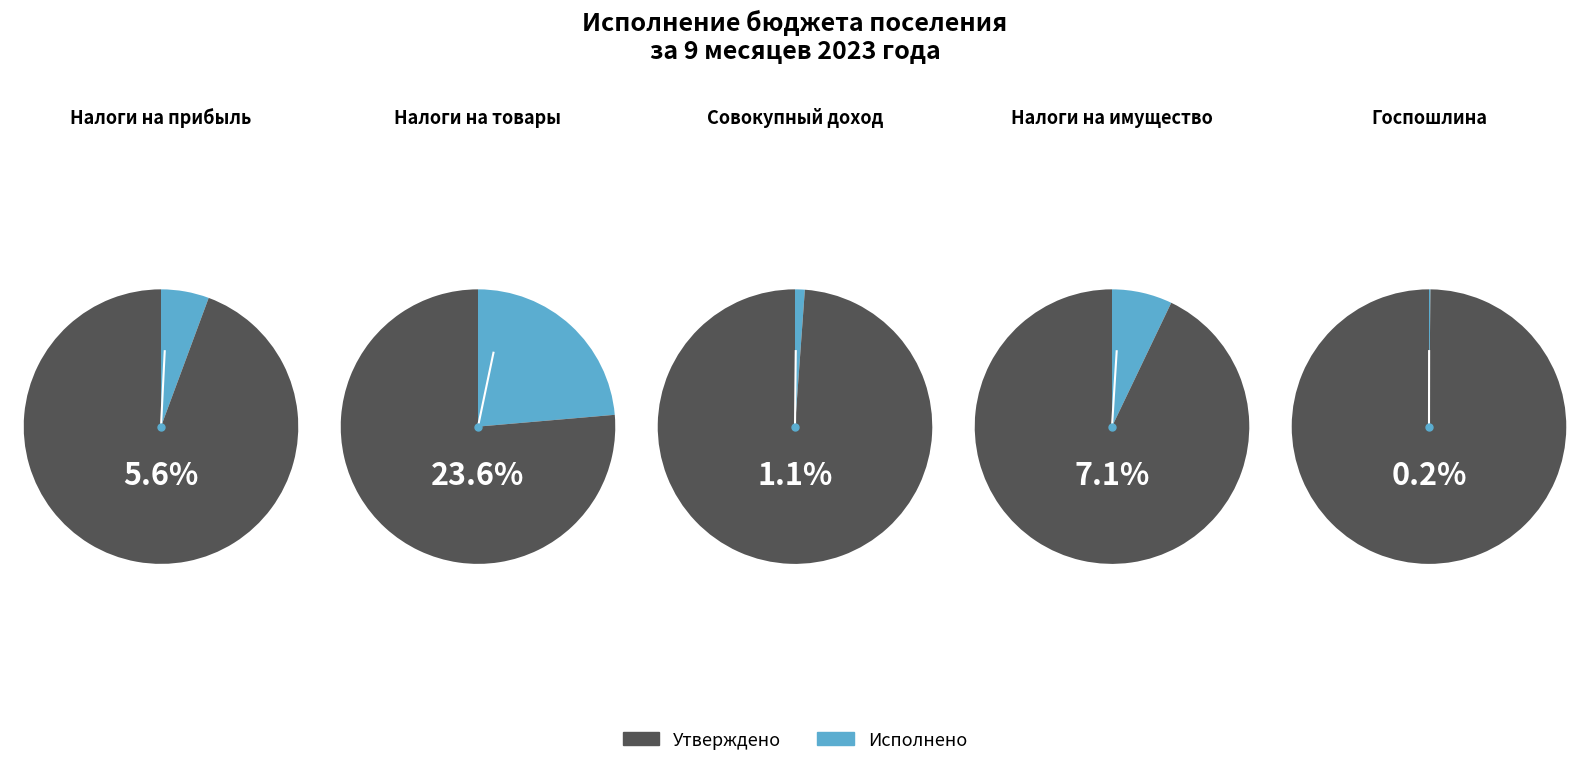

True or false: НАЛОГИ НА ПРИБЫЛЬ, ДОХОДЫ accounts for 1% of the total.

False